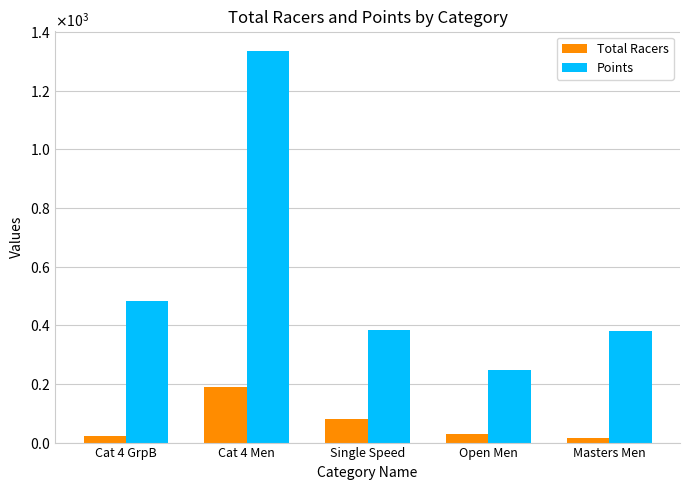

Which category has the highest value in the Total Racers series?

Cat 4 Men